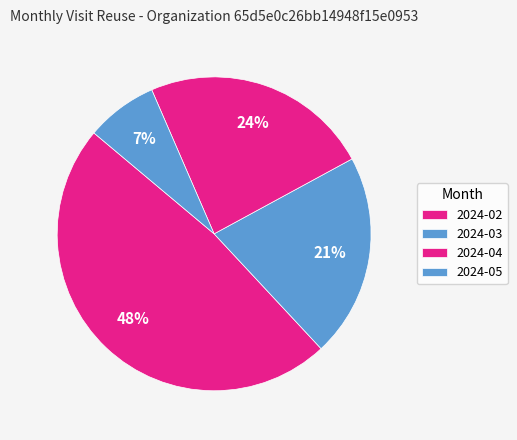

Count the number of slices in the pie.

4